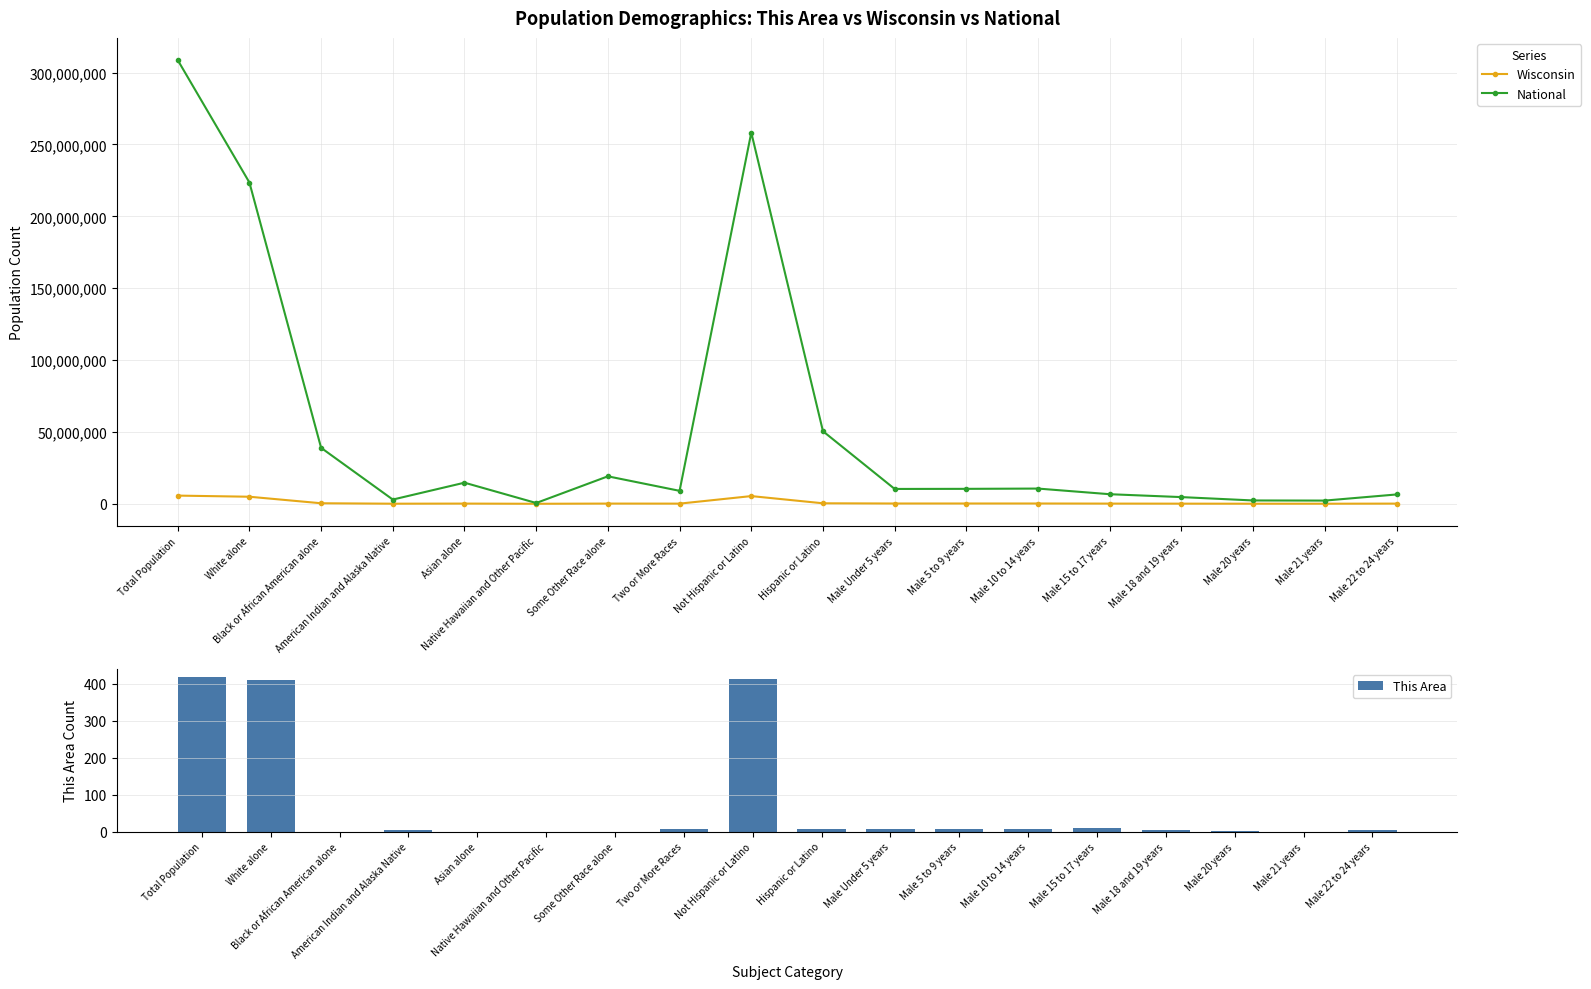

The National series shows 847151 at Native Hawaiian and Other Pacific. True or false?

False